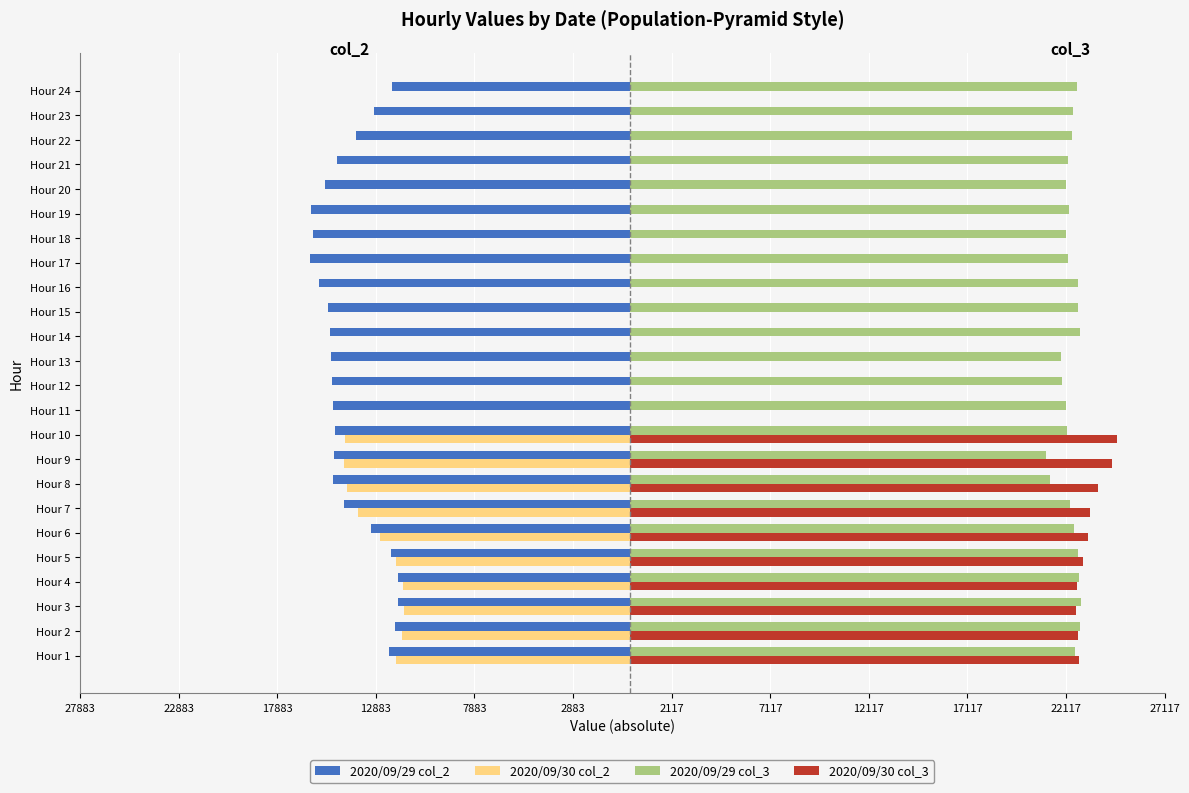

What are all the series names shown in the legend?

2020/09/29 col_2, 2020/09/30 col_2, 2020/09/29 col_3, 2020/09/30 col_3